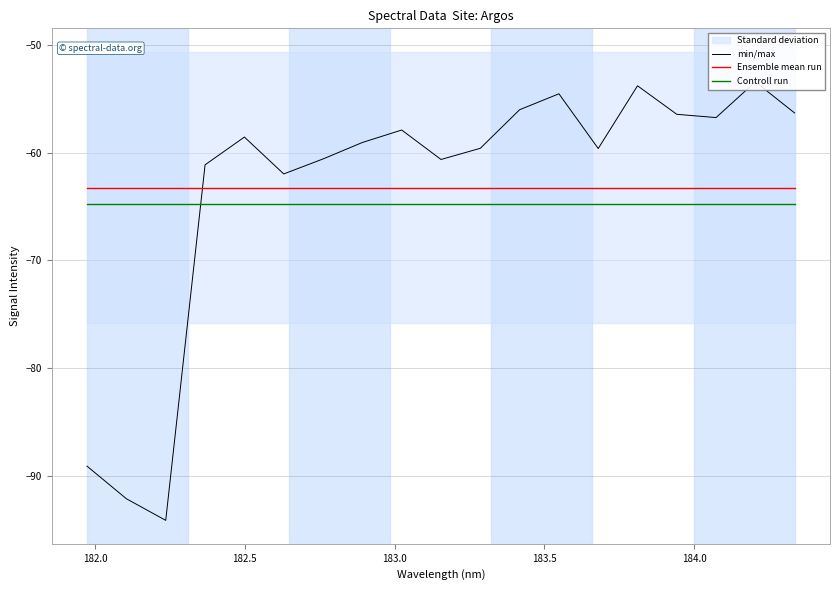

What is the minimum value for Ensemble mean run?

-63.2